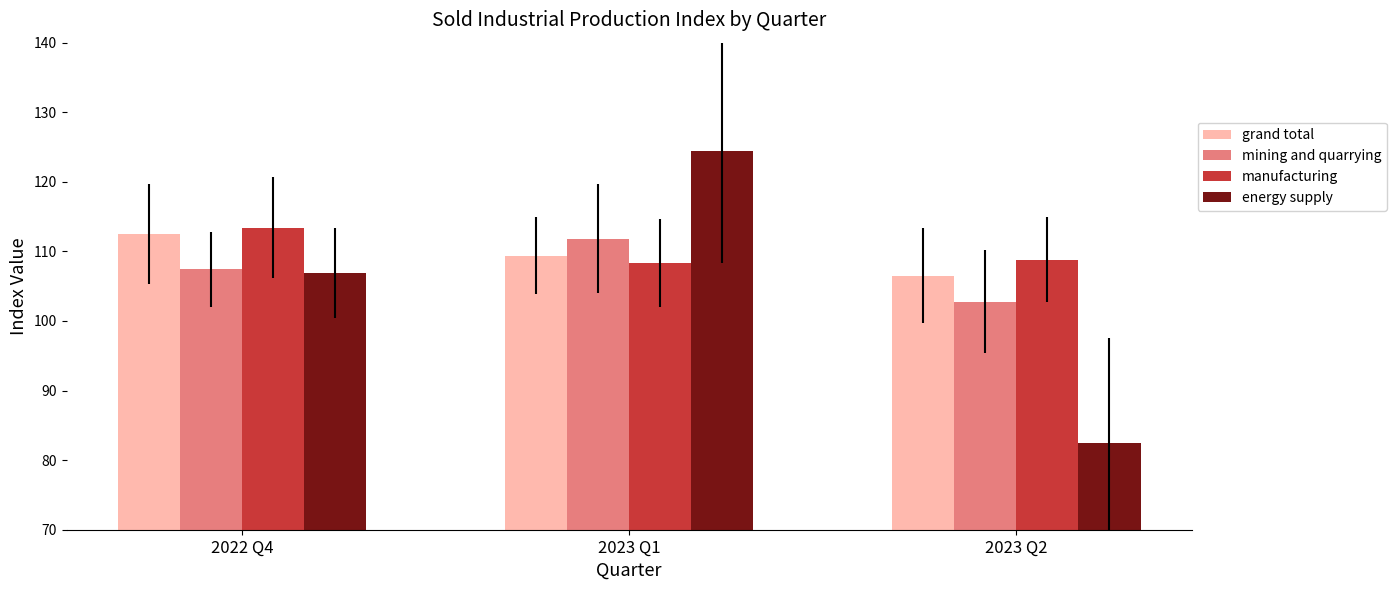

How many bars are there in total?

12